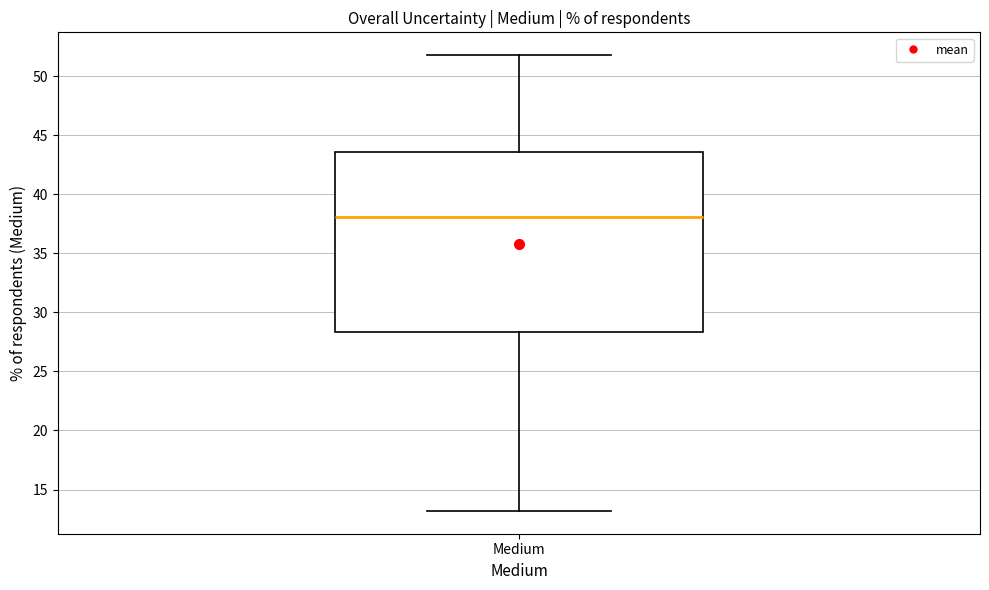

Read this box plot against the y-axis: the position of the median line, the range covered by the box, and the ends of both whiskers. The values are not printed on the chart, so give them approximately, as read against the axis.

median 38.0, box 28.5 to 43.5, whiskers 13.0 to 52.0